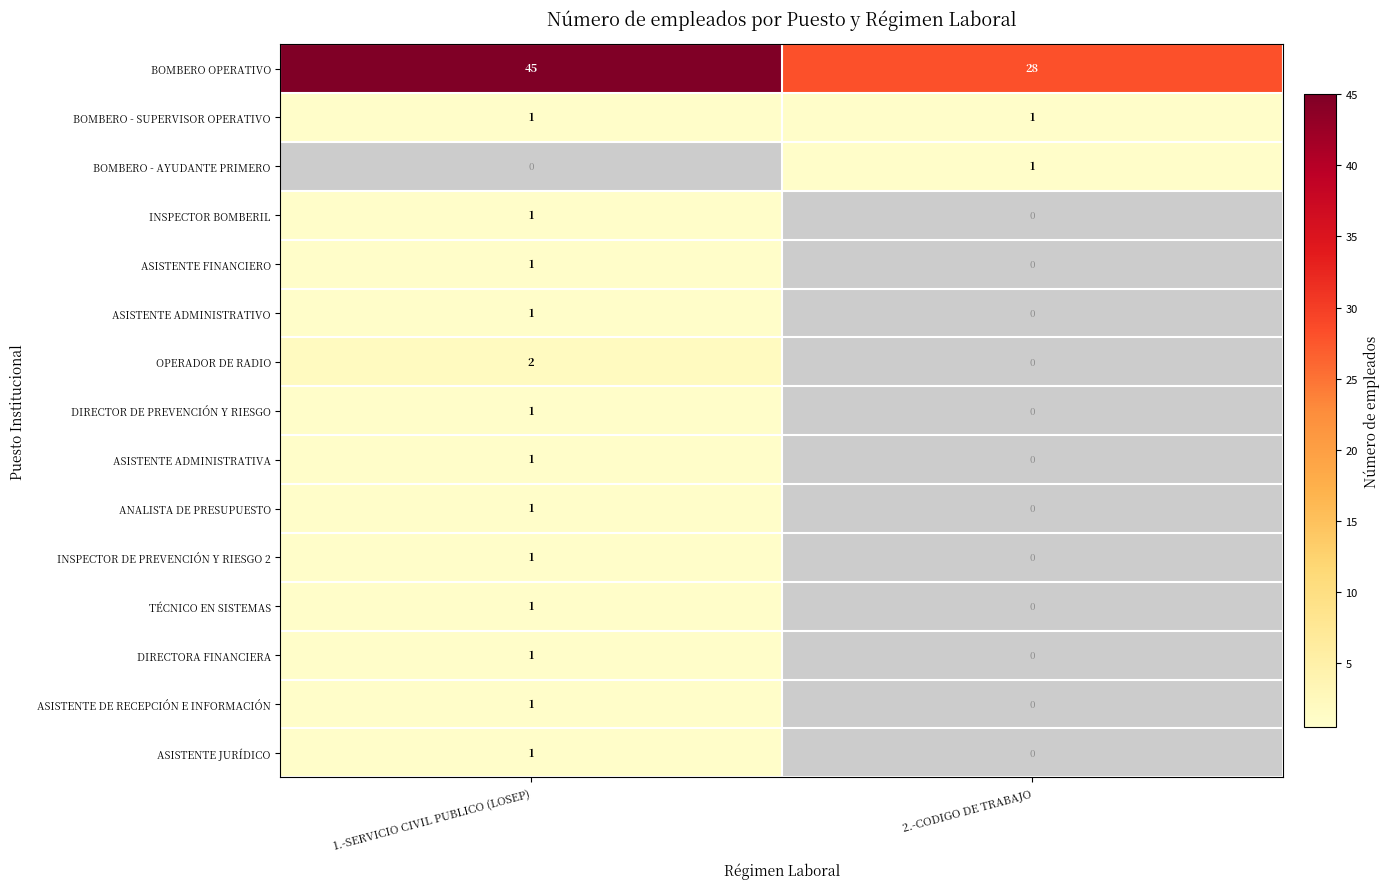

Between 1.-SERVICIO CIVIL PUBLICO (LOSEP) and 2.-CODIGO DE TRABAJO, which series saw the biggest shift?

BOMBERO OPERATIVO